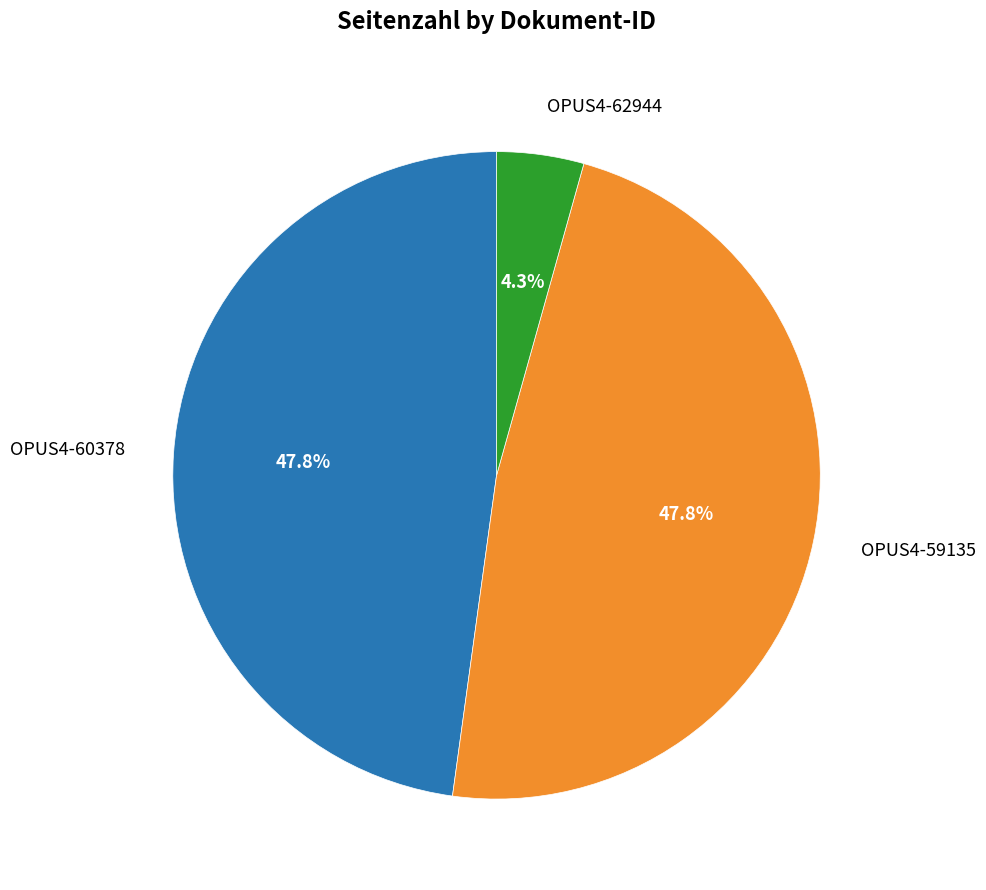

Which slice is the smallest?

OPUS4-62944